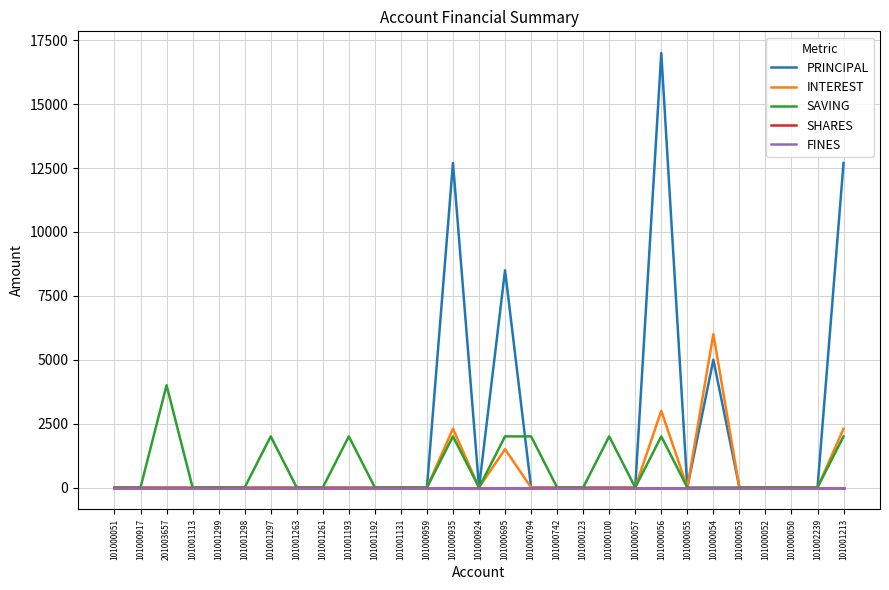

How many lines are shown in the chart?

5